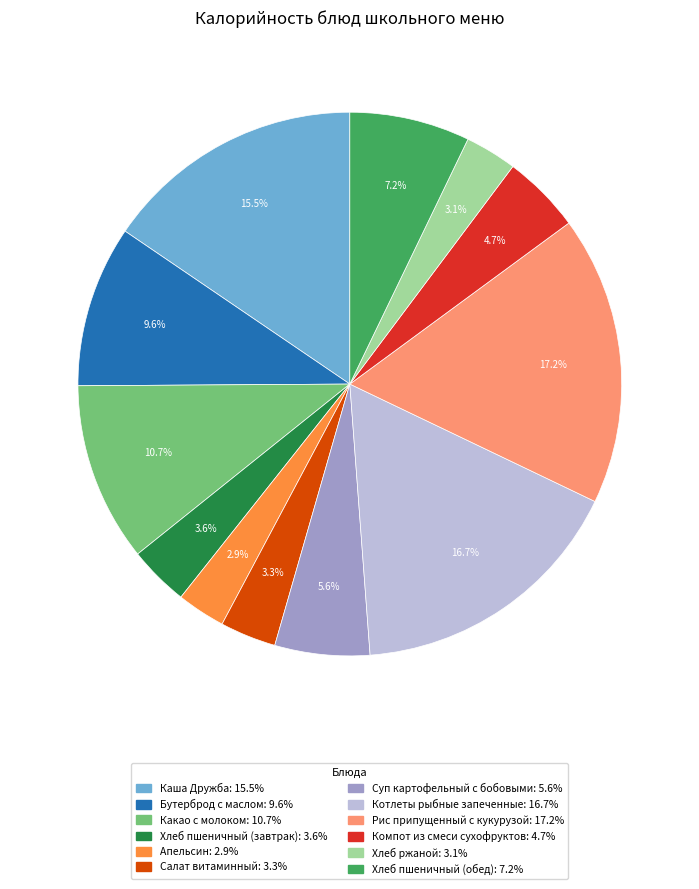

Count the number of slices in the pie.

12